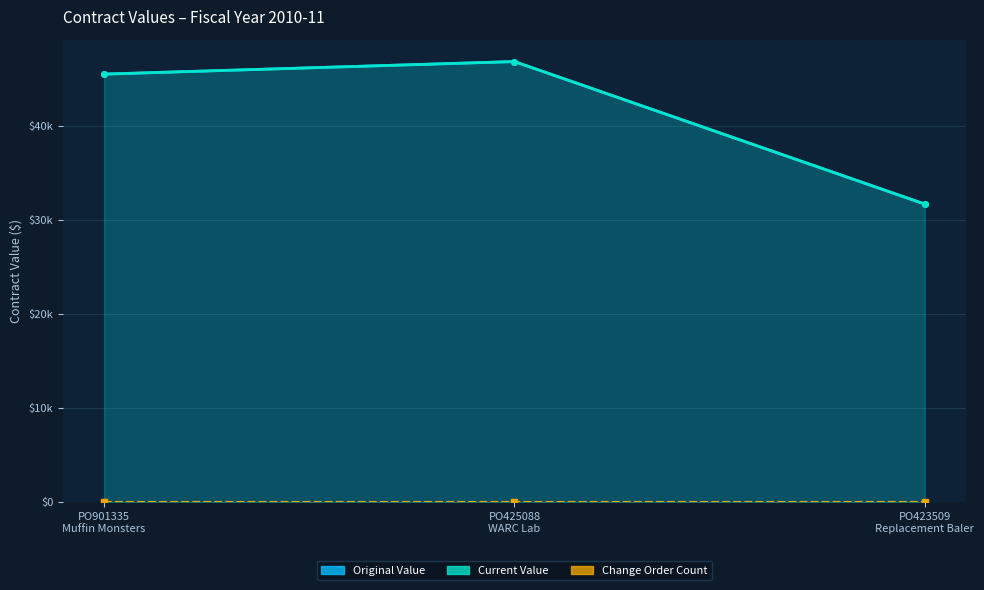

Is the value of current_value at PO901335
Muffin Monsters greater than the value of original_value at PO425088
WARC Lab?

No